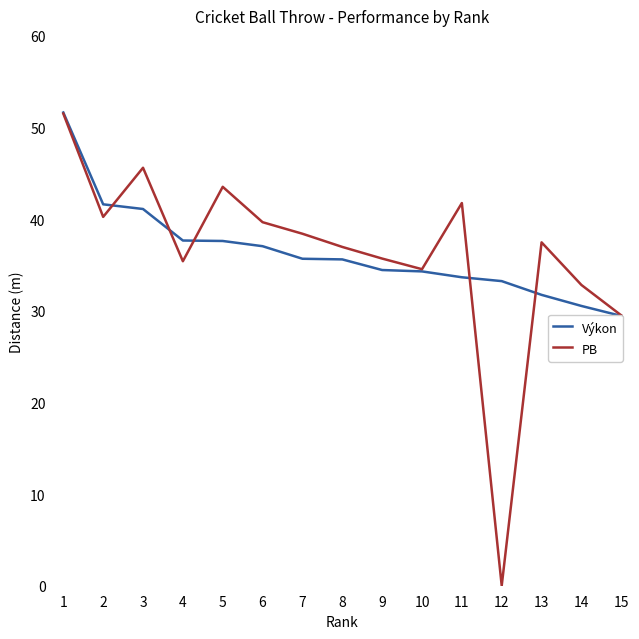

Which has a higher value, 12 or 4?

4